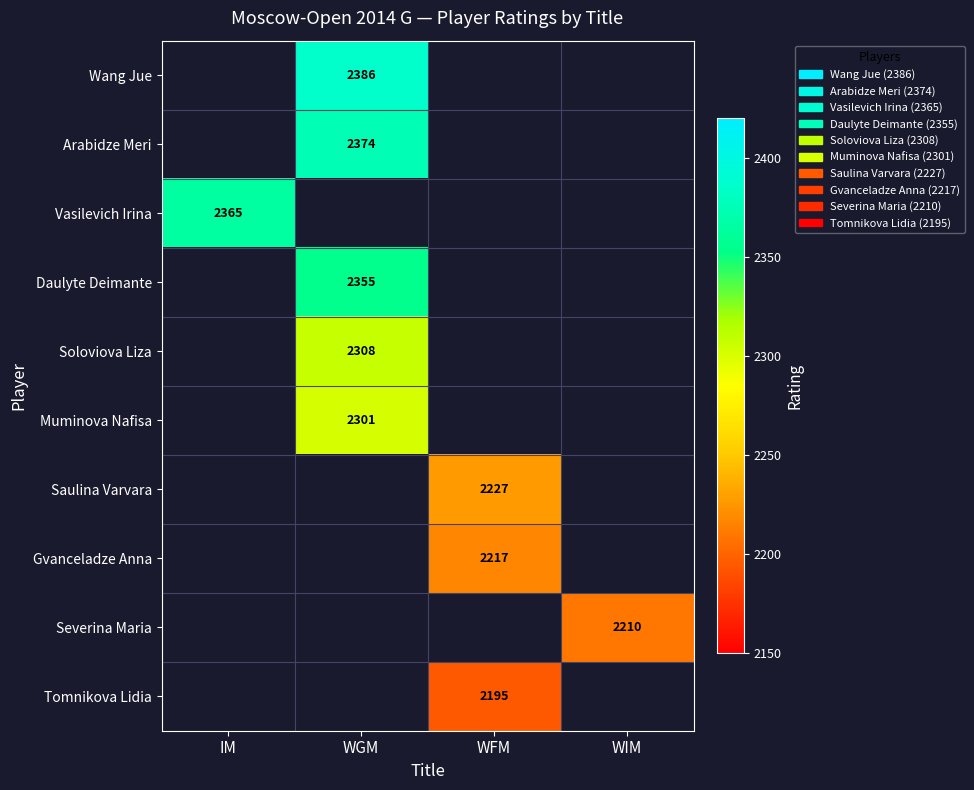

True or false: Gvanceladze Anna has a value of 1264 at WFM.

False